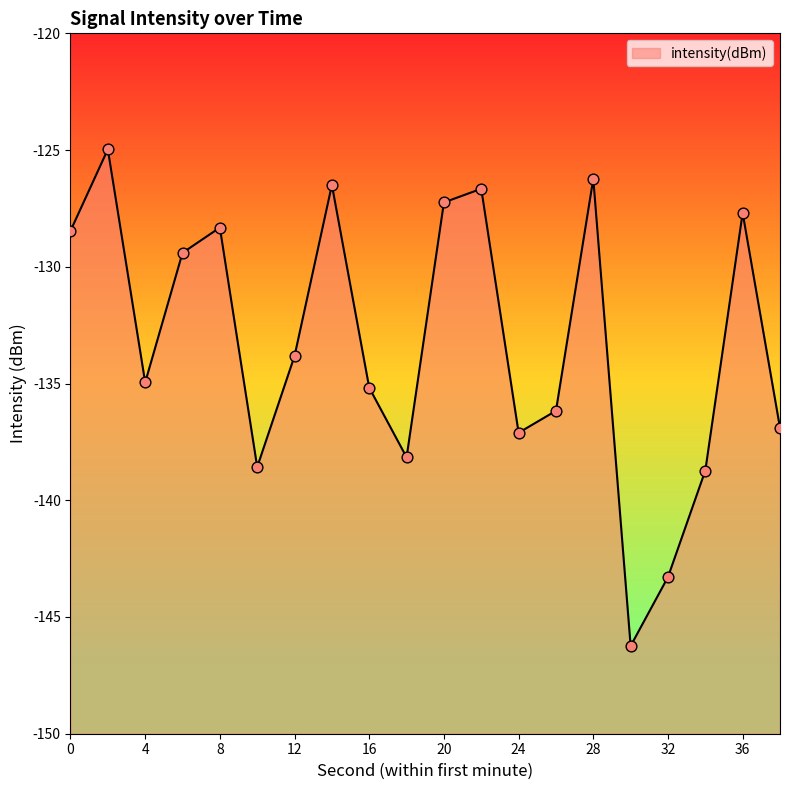

Which has a higher value, 18 or 28?

28